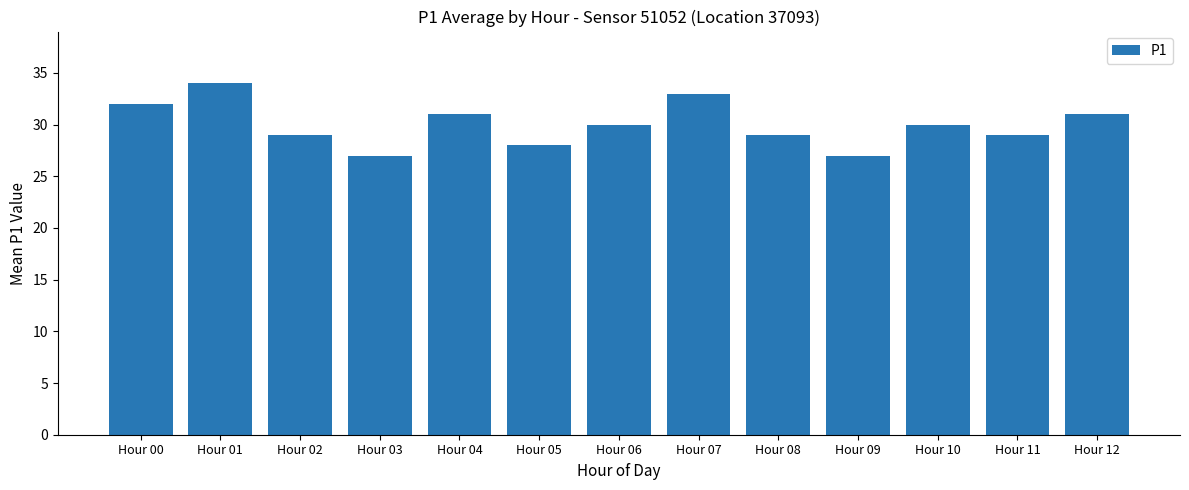

What is the greatest value displayed?

34